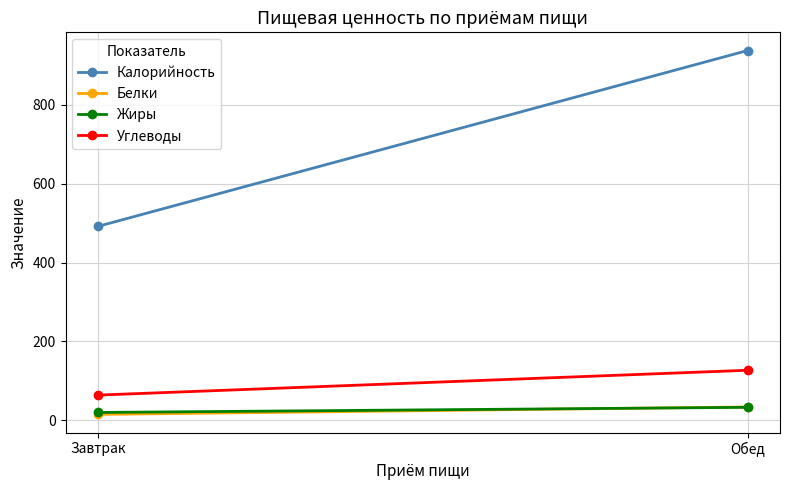

Reading left to right, what are all the values shown in this chart?

Калорийность: Завтрак=492	Обед=938
Белки: Завтрак=15	Обед=34
Жиры: Завтрак=20	Обед=33
Углеводы: Завтрак=64	Обед=127